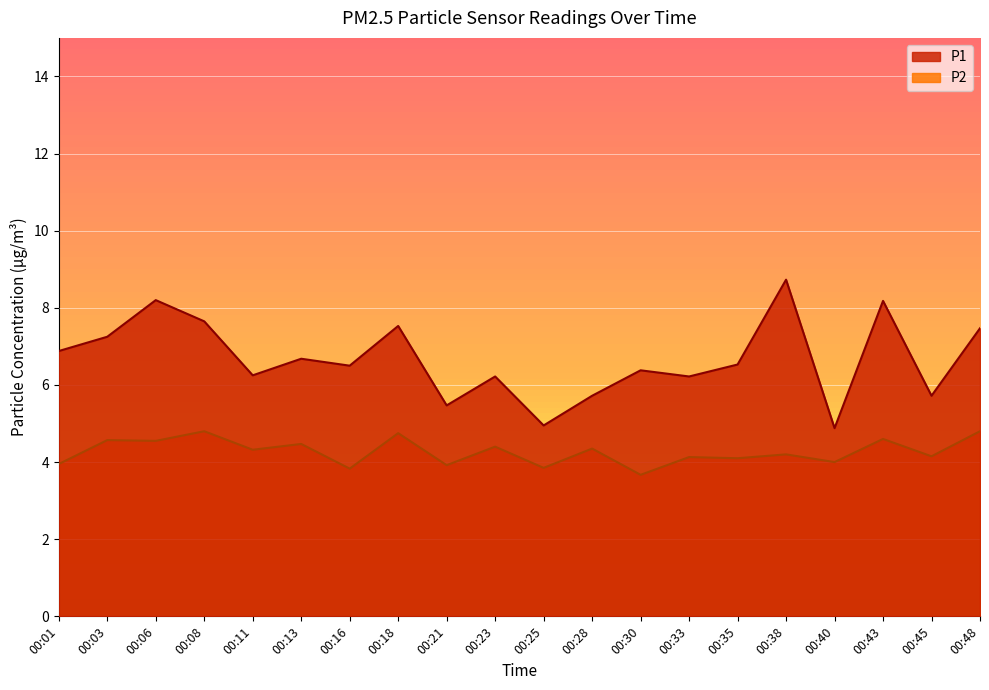

Rank the series at 00:43 from lowest to highest value.

P2, P1